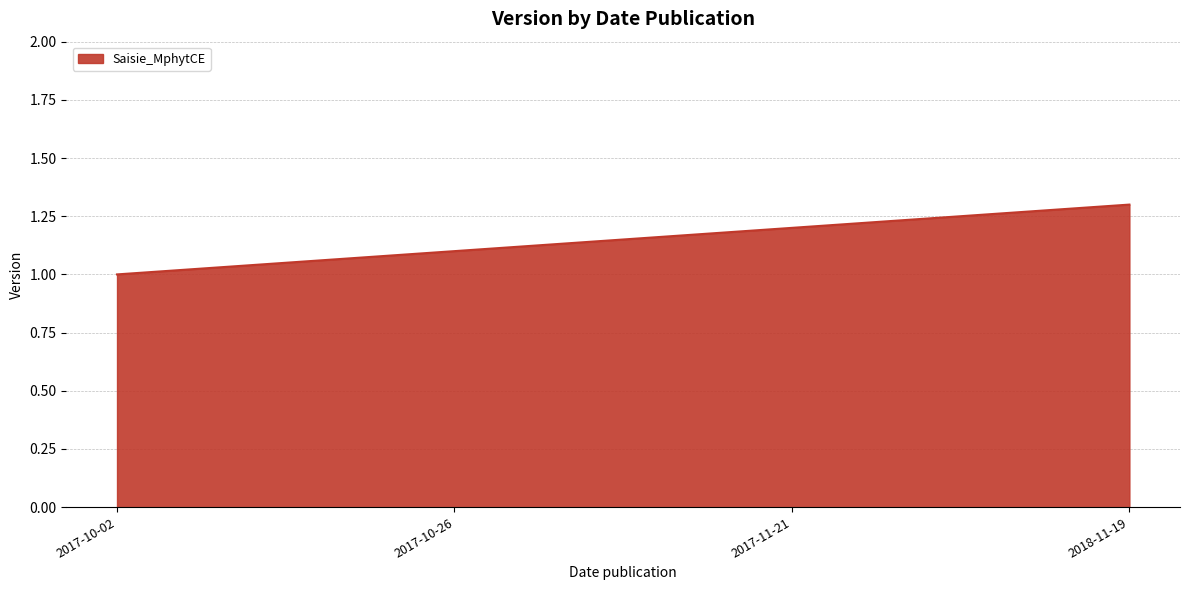

What position from the left is 2018-11-19?

4